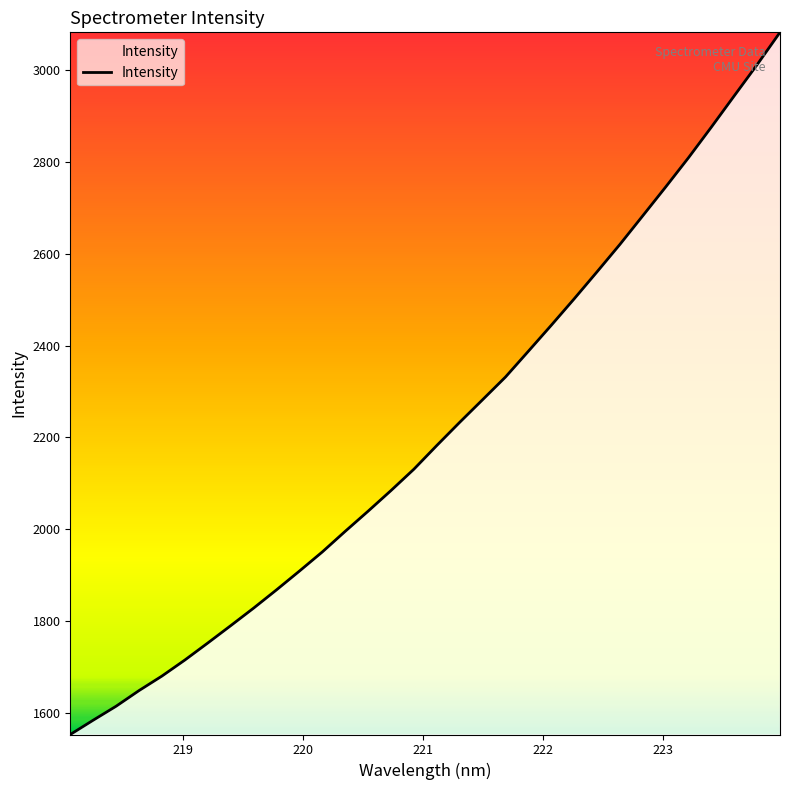

What is the greatest value displayed?

3082.5